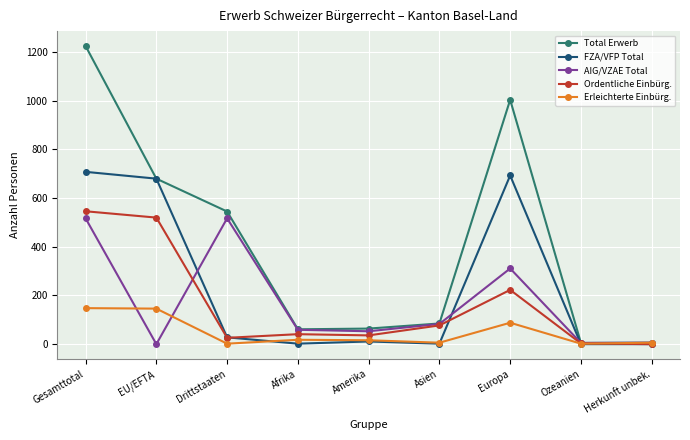

The FZA/VFP Total series shows 680 at EU/EFTA. True or false?

True